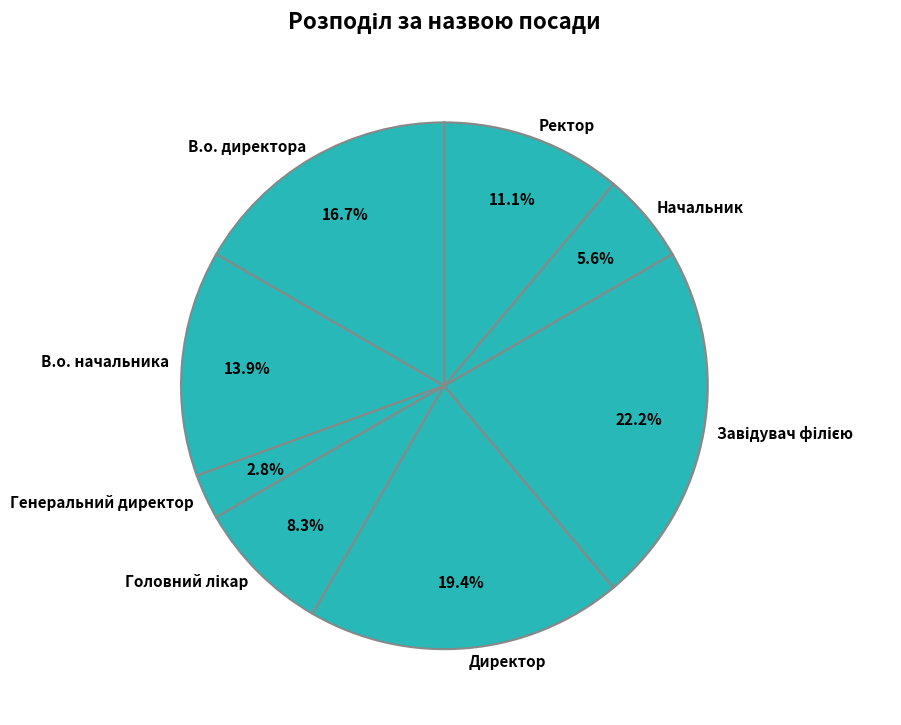

Is Генеральний директор the majority of the pie?

No